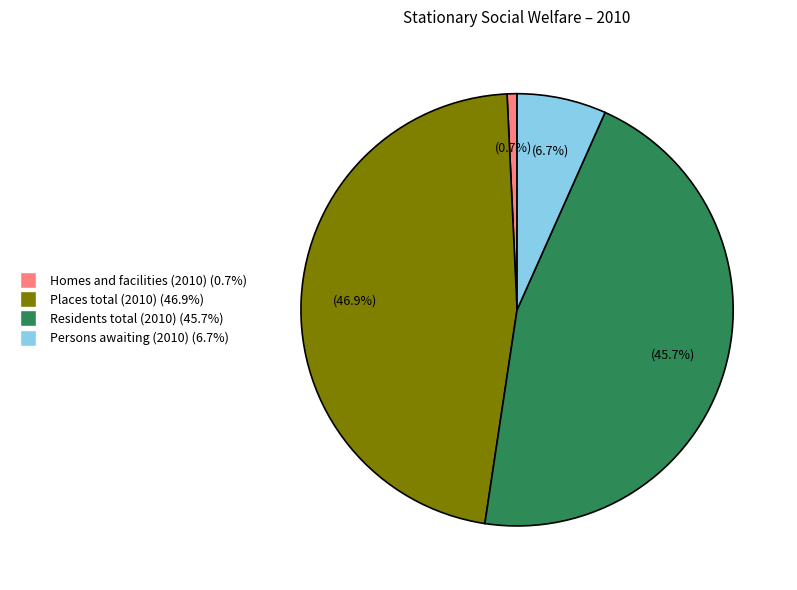

True or false: Persons awaiting (2010) accounts for 12% of the total.

False